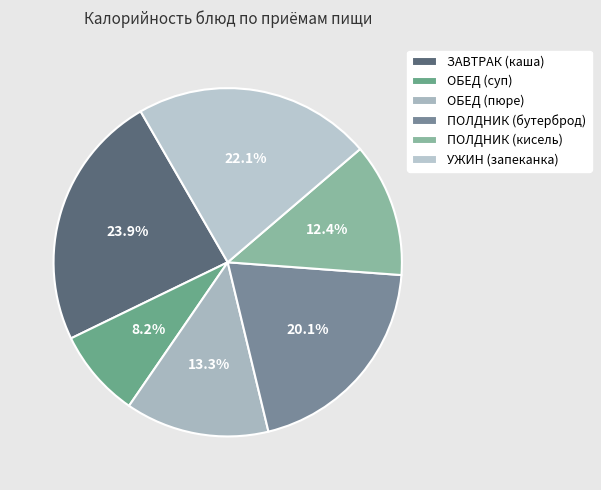

What is the smallest slice in the pie chart?

ОБЕД (суп)